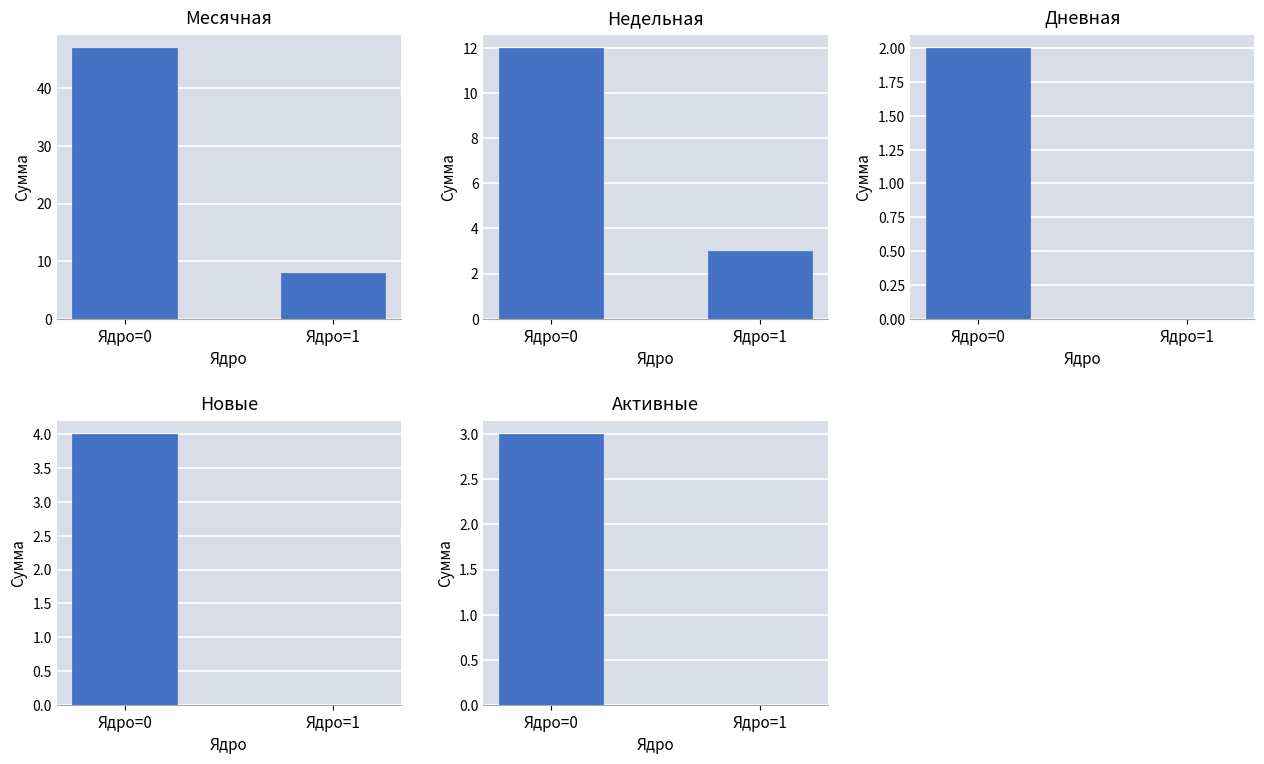

Reading right to left, transcribe all the data shown in this chart.

Месячная: 8	47
Недельная: 3	12
Дневная: 0	2
Новые: 0	4
Активные: 0	3